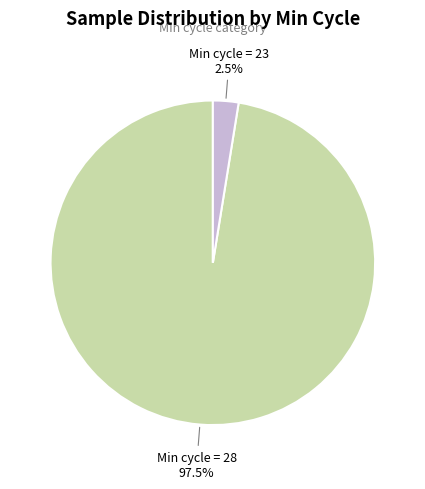

Count the number of slices in the pie.

2